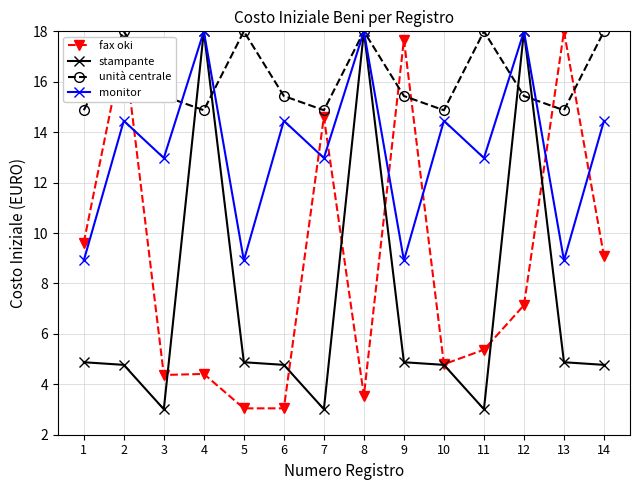

Rank the series at 11 from lowest to highest value.

stampante, fax oki, monitor, unità centrale